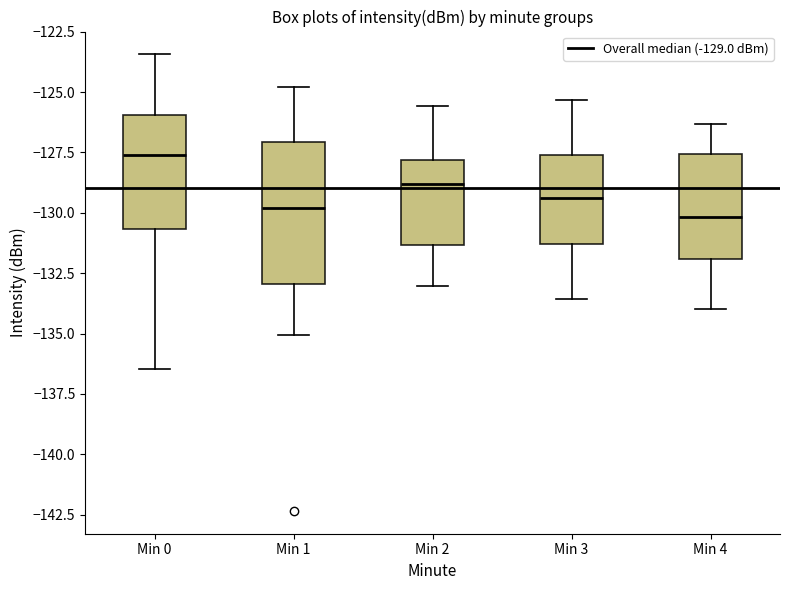

Reading left to right, transcribe this box plot: for each box, give where its median line is, the range the box spans, and where its two whiskers end, as read against the y-axis. The values are not printed on the chart, so give them approximately, as read against the axis.

Min 0: median -127.5, box -130.5 to -126.0, whiskers -136.5 to -123.5
Min 1: median -130.0, box -133.0 to -127.0, whiskers -135.0 to -125.0
Min 2: median -129.0, box -131.5 to -128.0, whiskers -133.0 to -125.5
Min 3: median -129.5, box -131.5 to -127.5, whiskers -133.5 to -125.5
Min 4: median -130.0, box -132.0 to -127.5, whiskers -134.0 to -126.5